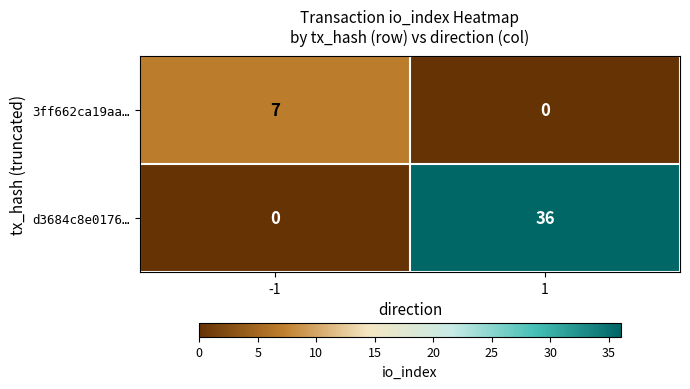

Which series has the widest spread of values?

d3684c8e0176…